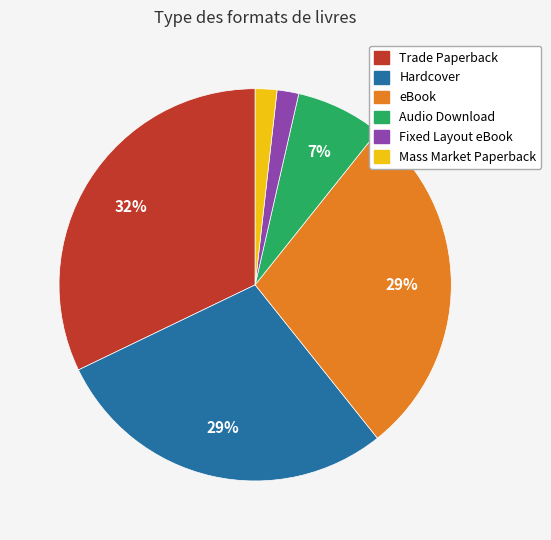

Between Audio Download and Mass Market Paperback, which is larger?

Audio Download